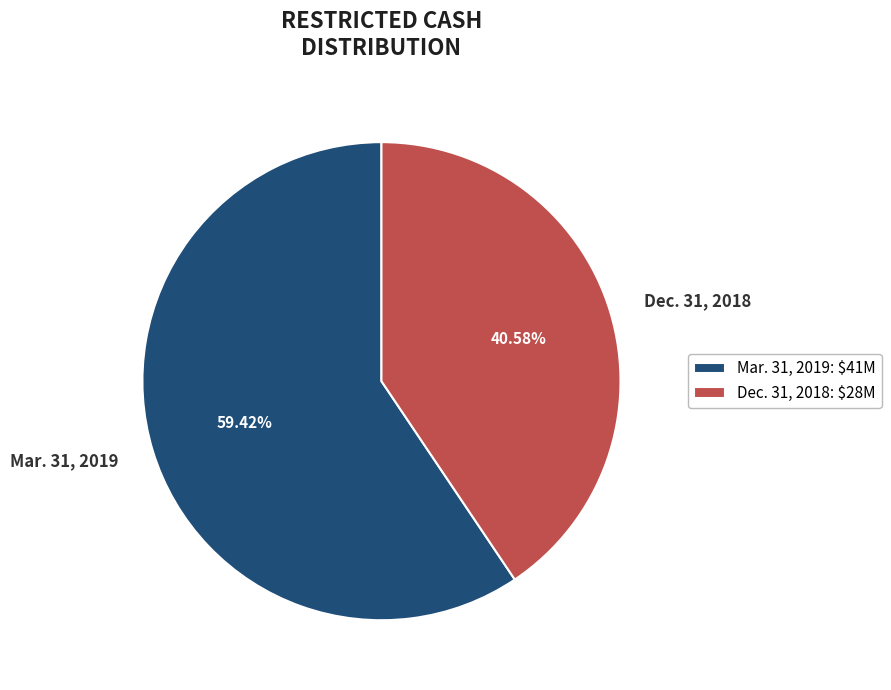

To the nearest percent, what is the difference between the largest and smallest slice percentages?

19%